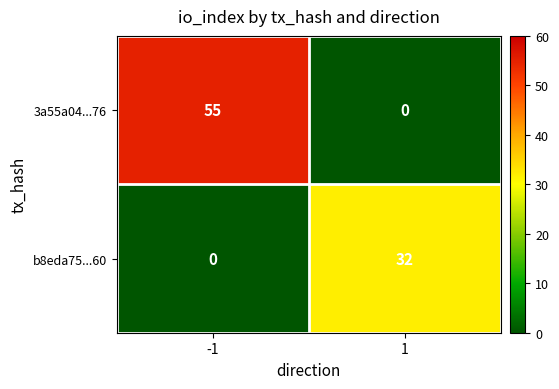

What value does the b8eda75...60 series have at 1?

32